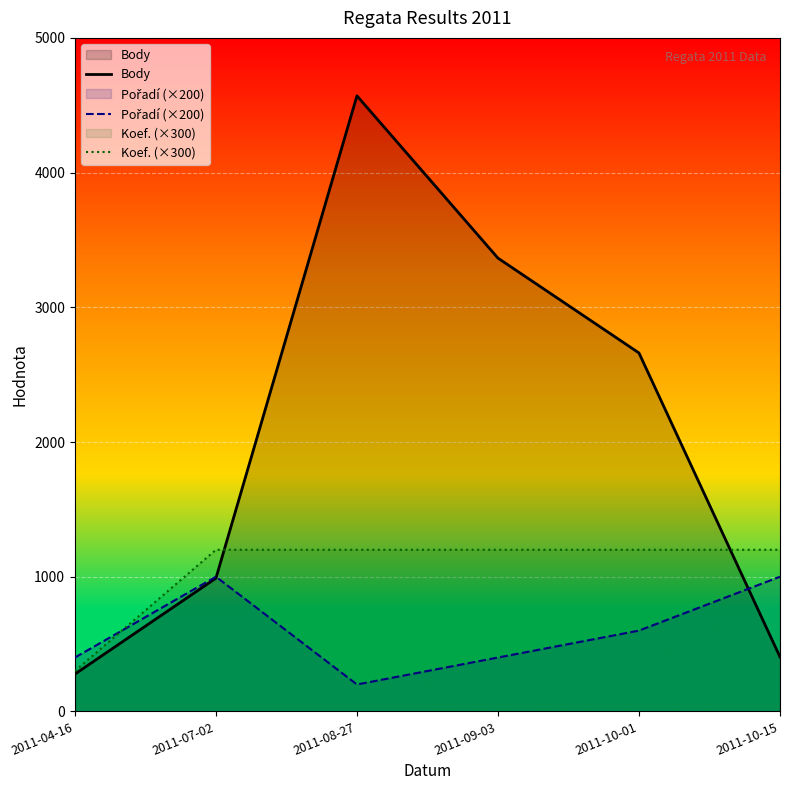

How many interior local valleys does the Pořadí (×200) series have?

1